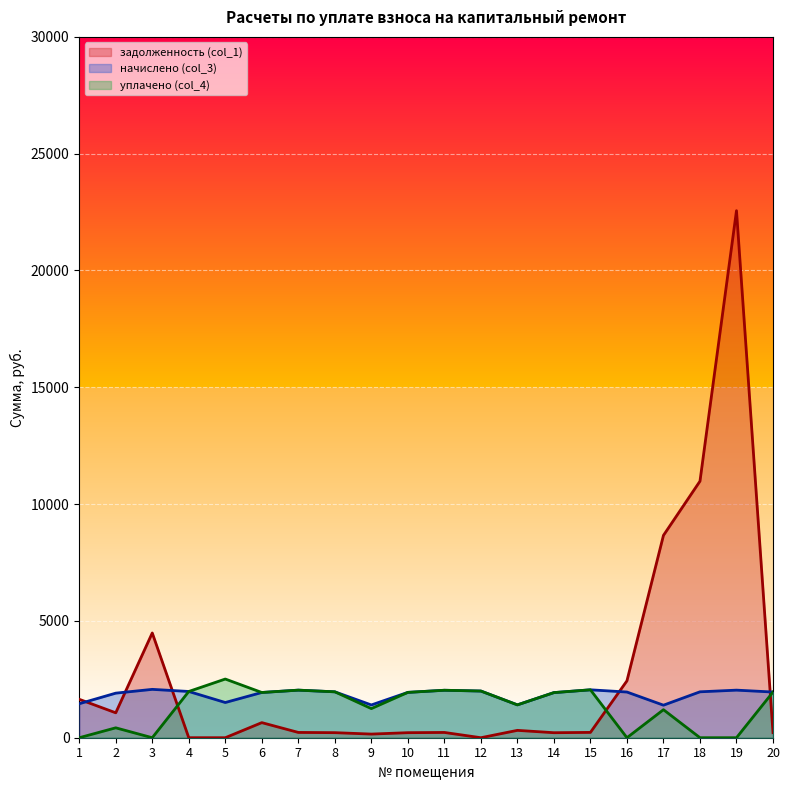

What is the highest value of the уплачено (col_4) series?

2512.2